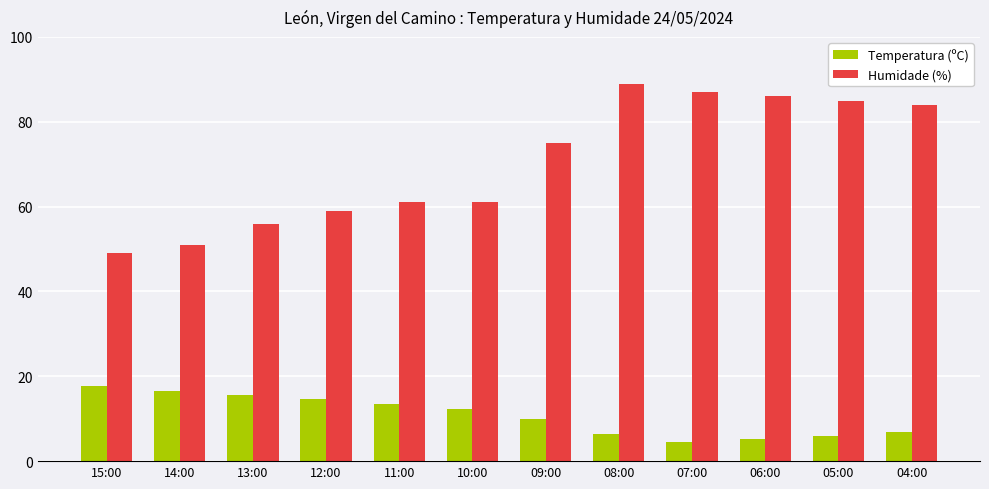

True or false: Humidade (%) has a value of 24.8 at 11:00.

False